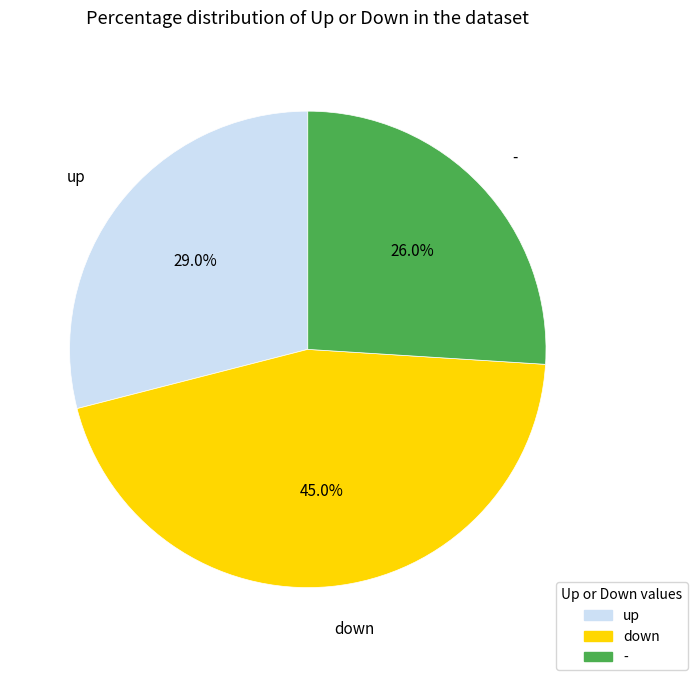

How many slices are in this pie chart?

3